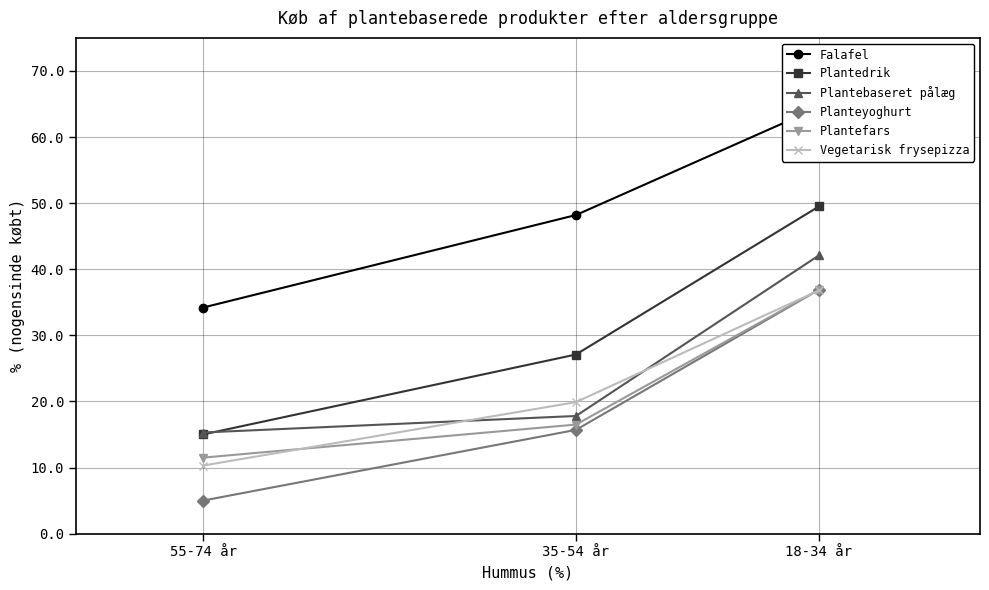

What are all the series names shown in the legend?

Falafel, Plantedrik, Plantebaseret pålæg, Planteyoghurt, Plantefars, Vegetarisk frysepizza